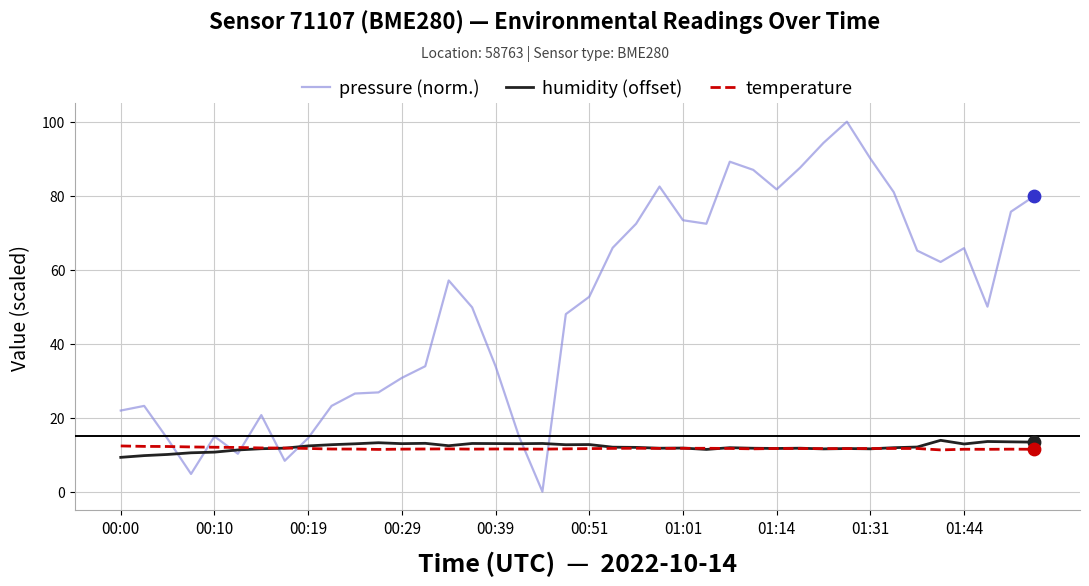

What are all the series names shown in the legend?

pressure (norm.), humidity (offset), temperature